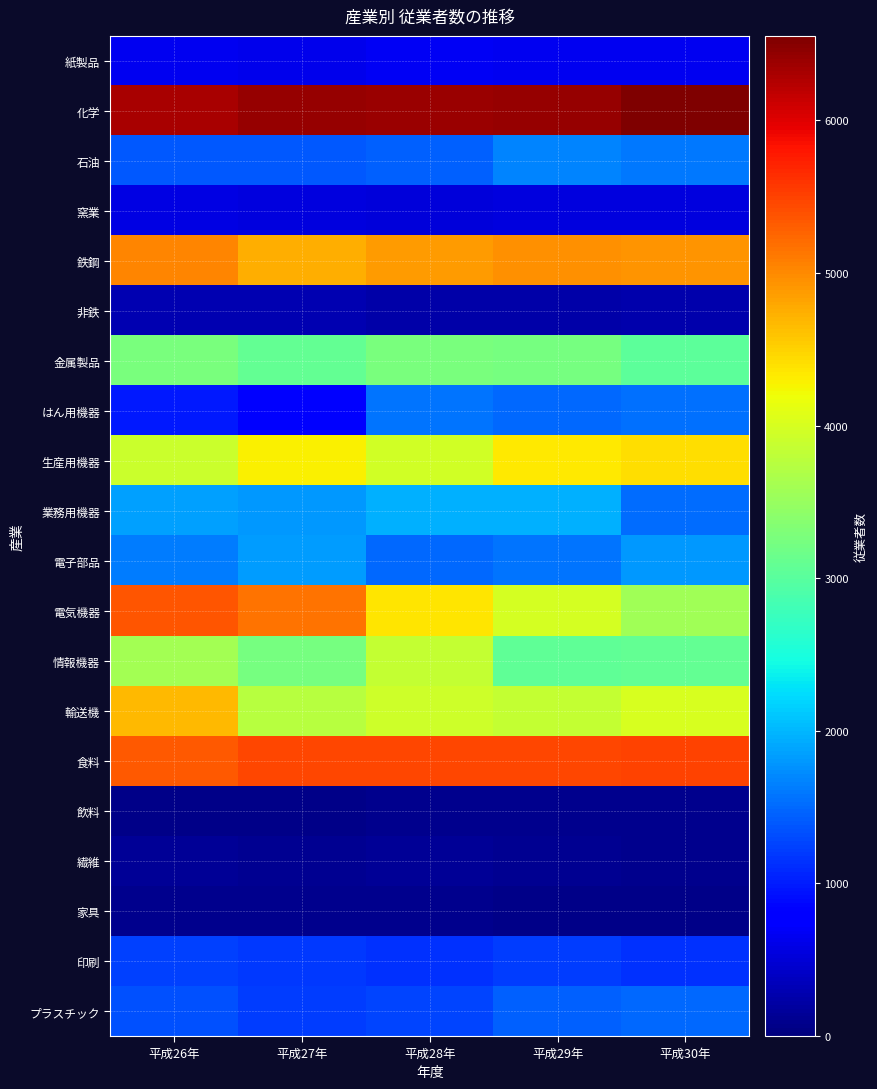

Which series has the largest total across all categories?

化学